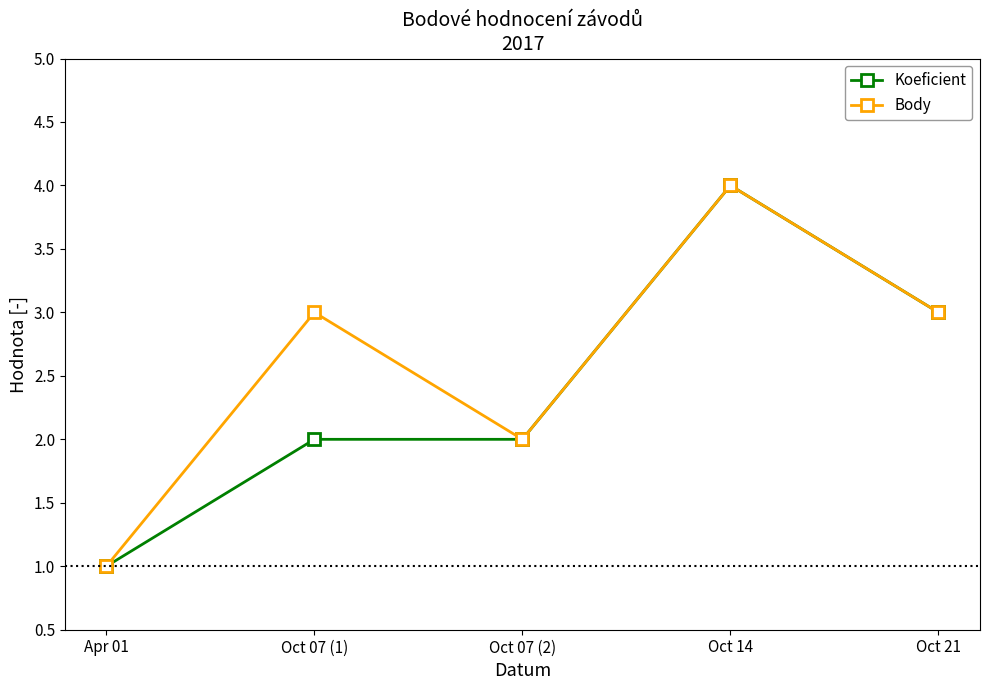

Reading left to right, list all the values displayed in this chart.

Koeficient: Apr 01=1	Oct 07 (1)=2	Oct 07 (2)=2	Oct 14=4	Oct 21=3
Body: Apr 01=1	Oct 07 (1)=3	Oct 07 (2)=2	Oct 14=4	Oct 21=3